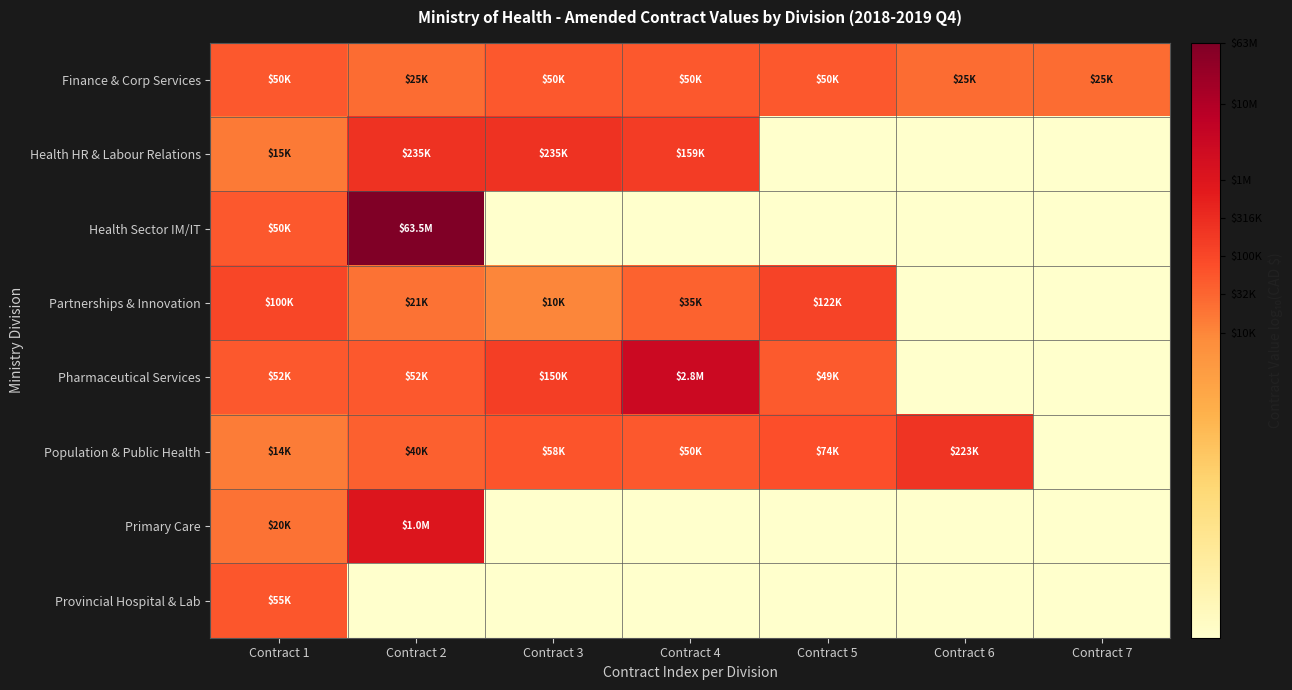

Which label corresponds to the smallest value in the chart?

Contract 5